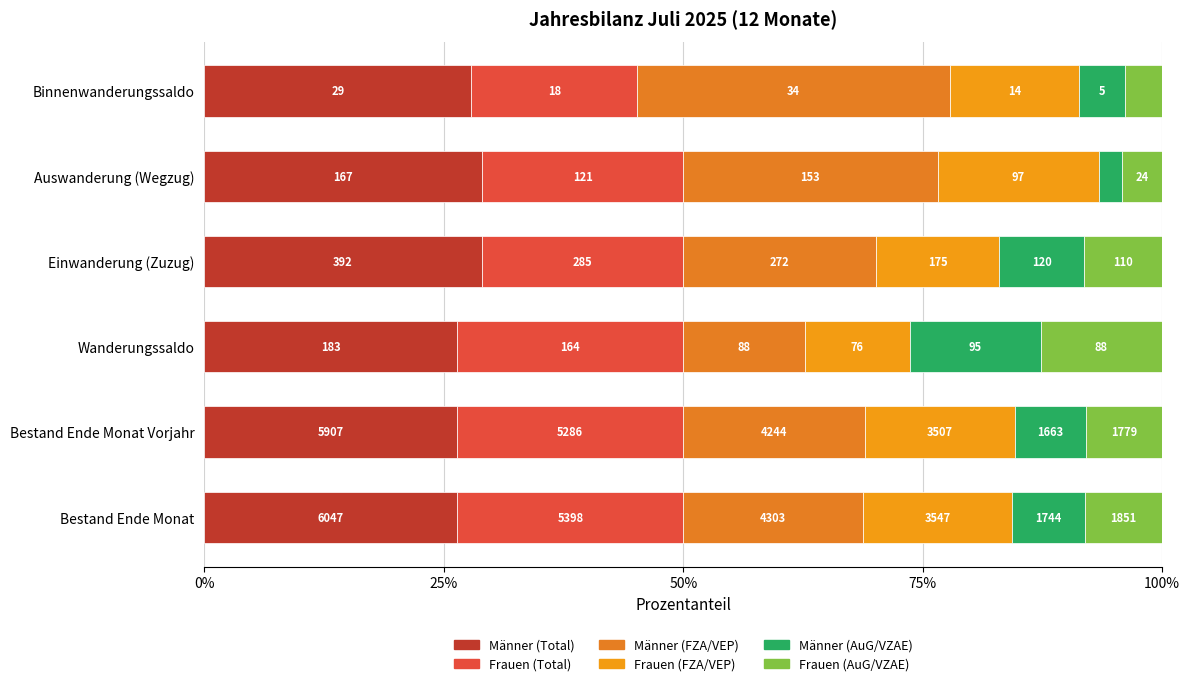

At how many categories does at least one series exceed 10?

6